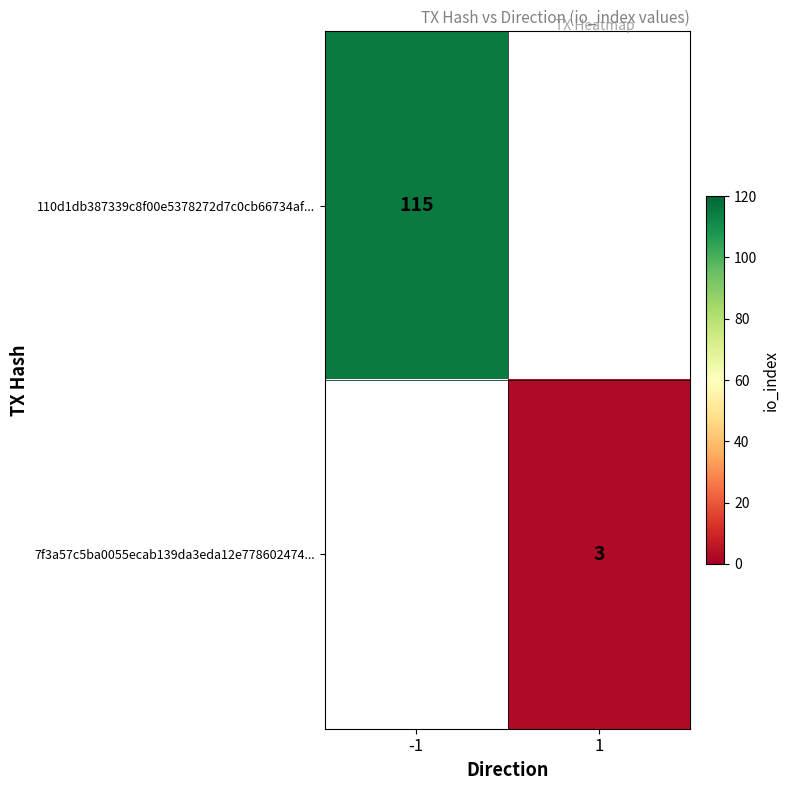

The 110d1db387339c8f00e5378272d7c0cb66734af... series shows 115 at -1. True or false?

True